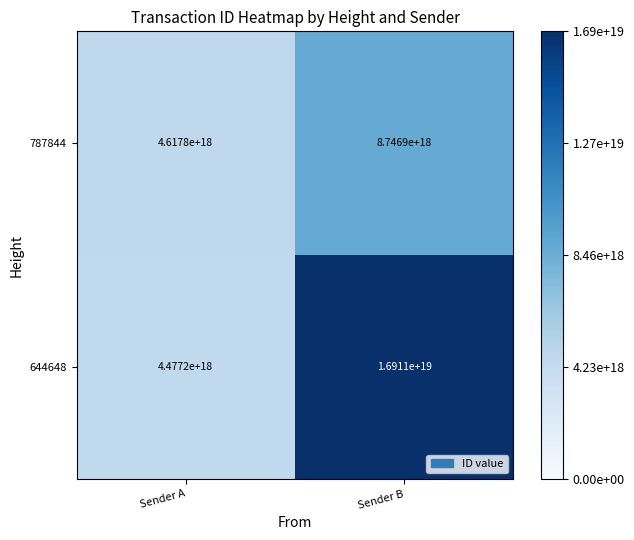

Where is 787844 nearest to the value 6682350000000000000?

Sender A